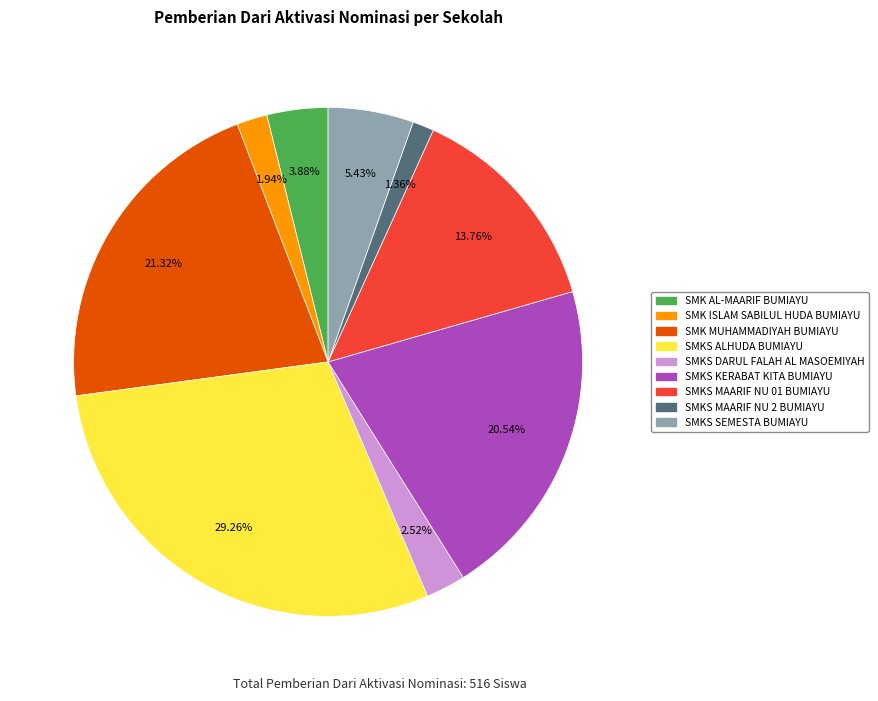

Is there a majority slice in this chart?

No